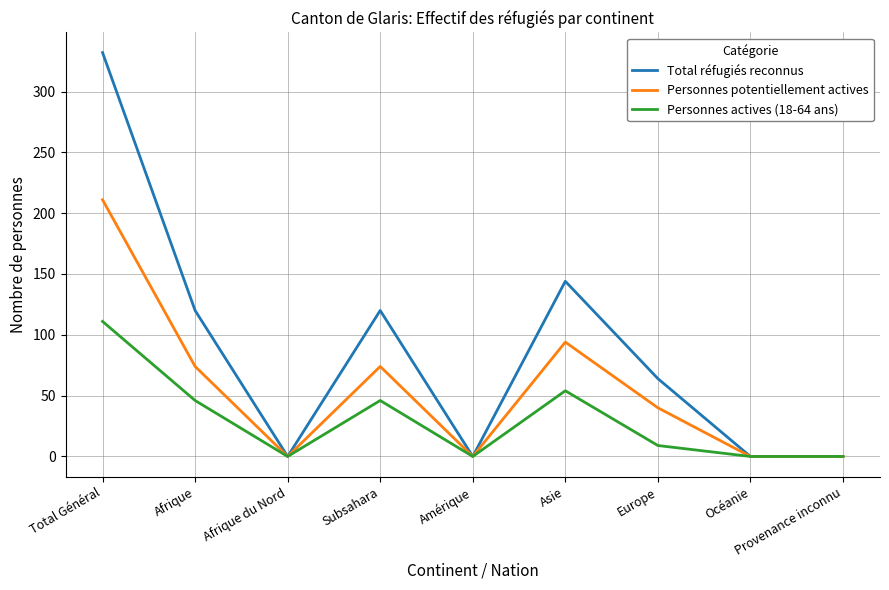

Which series changed the most between Subsahara and Océanie?

Total réfugiés reconnus